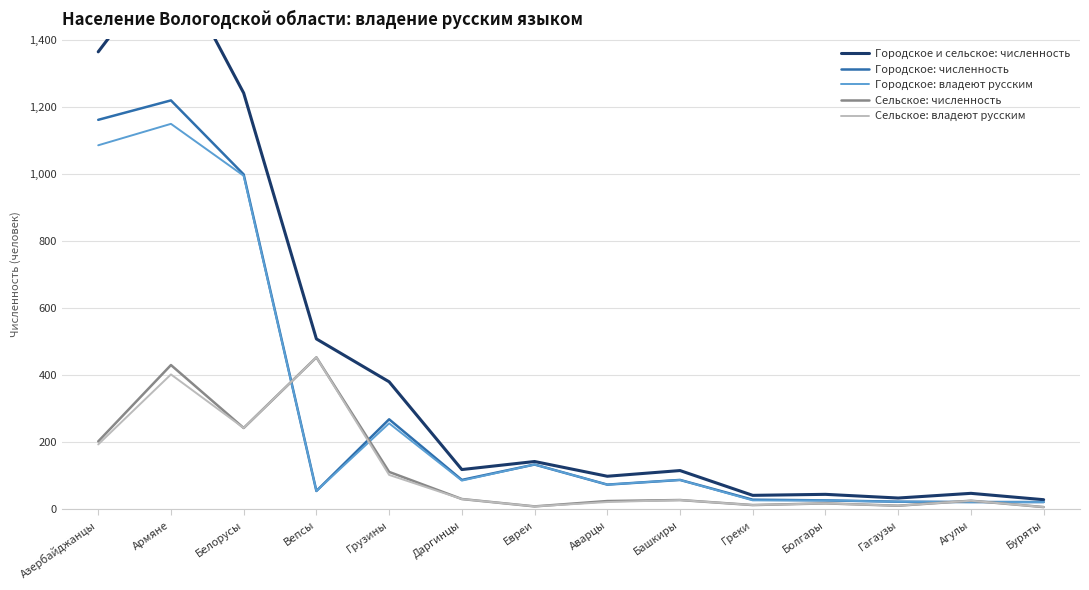

What is the average value of the Городское: владеют русским series?

289